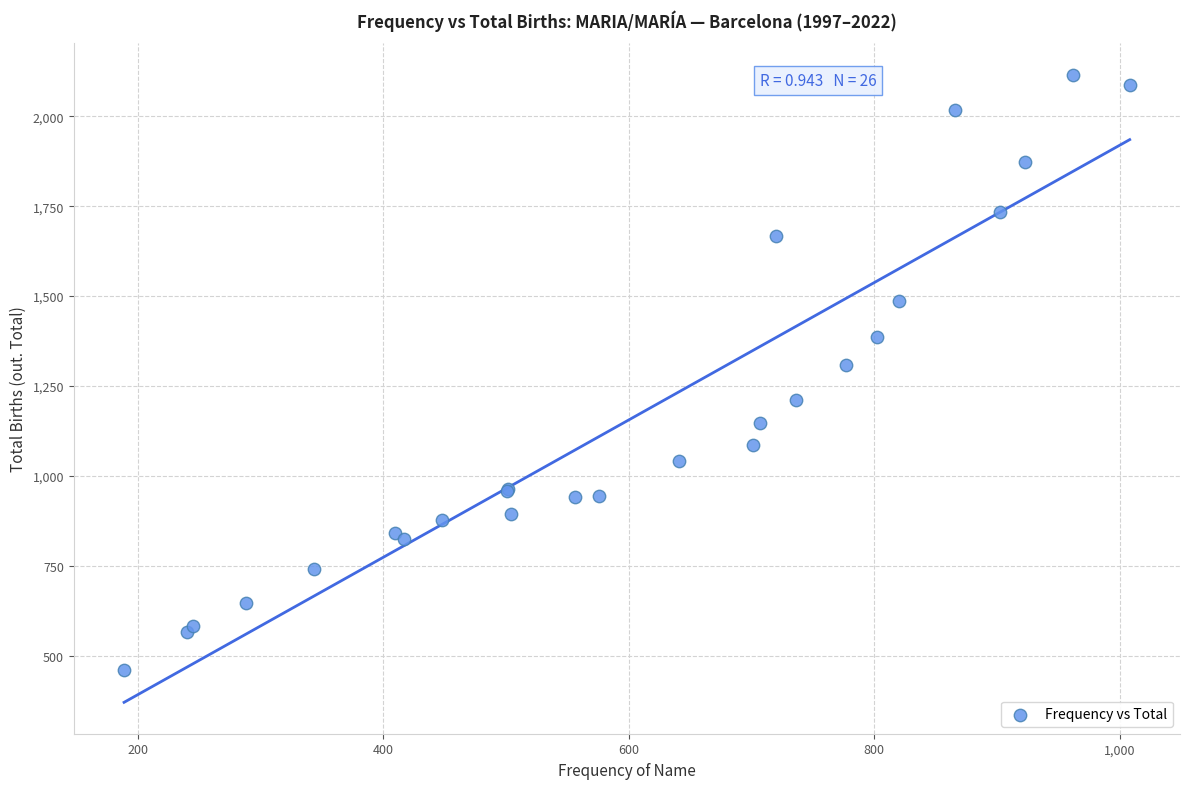

What Y value in the scatter plot is closest to 1287?

1307